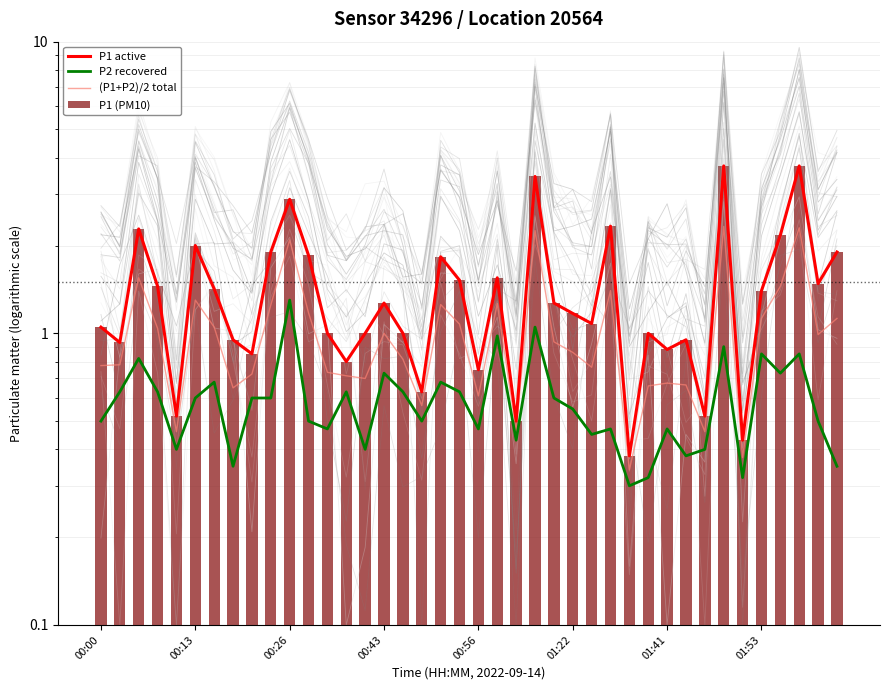

What is the difference between the second highest and minimum values in the P1 (PM10) series?

3.4